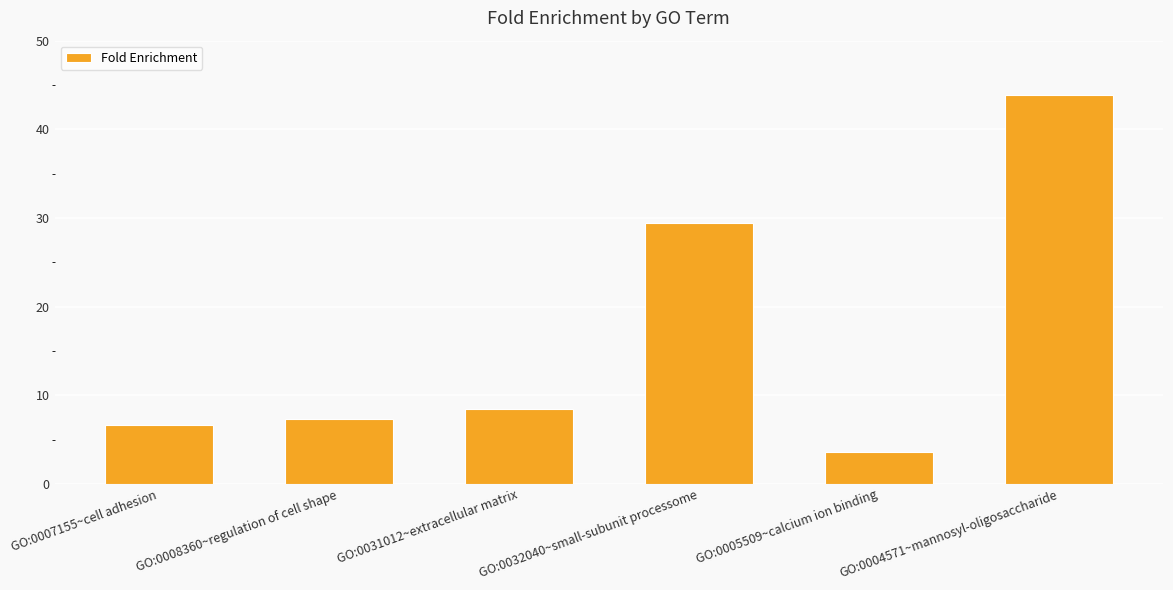

Which label corresponds to the largest value in the chart?

GO:0004571~mannosyl-oligosaccharide